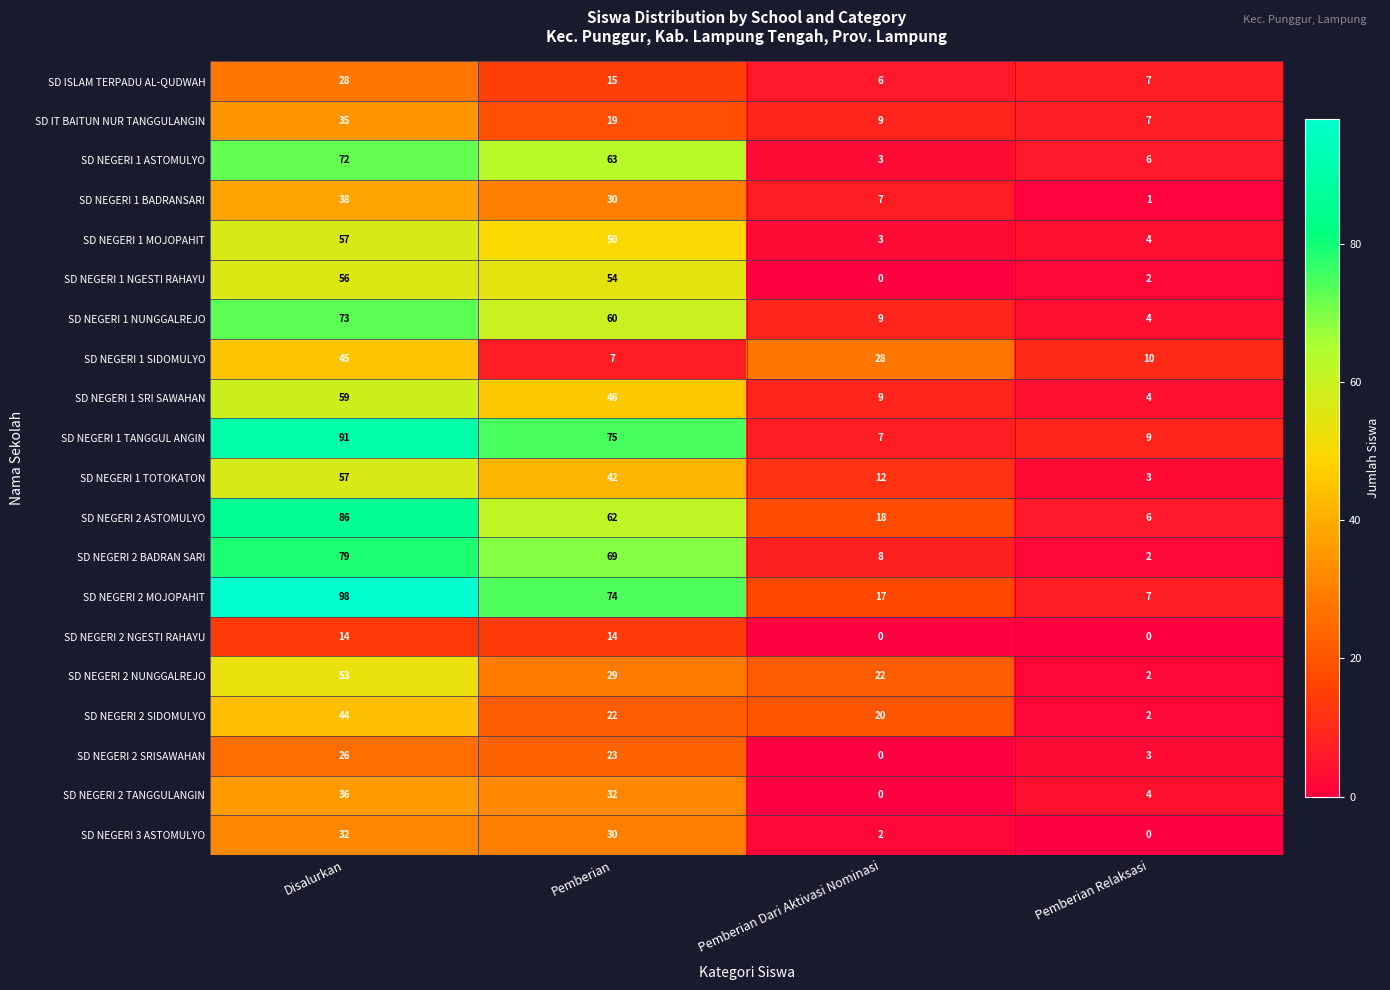

Which category has the lowest value in the SD NEGERI 1 ASTOMULYO series?

Pemberian Dari Aktivasi Nominasi